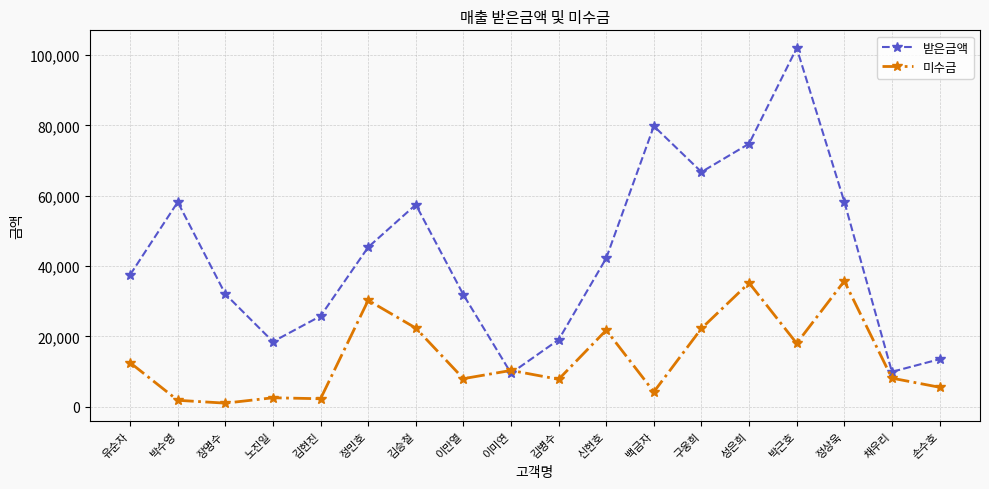

True or false: 미수금 has a value of 10296 at 이미연.

True